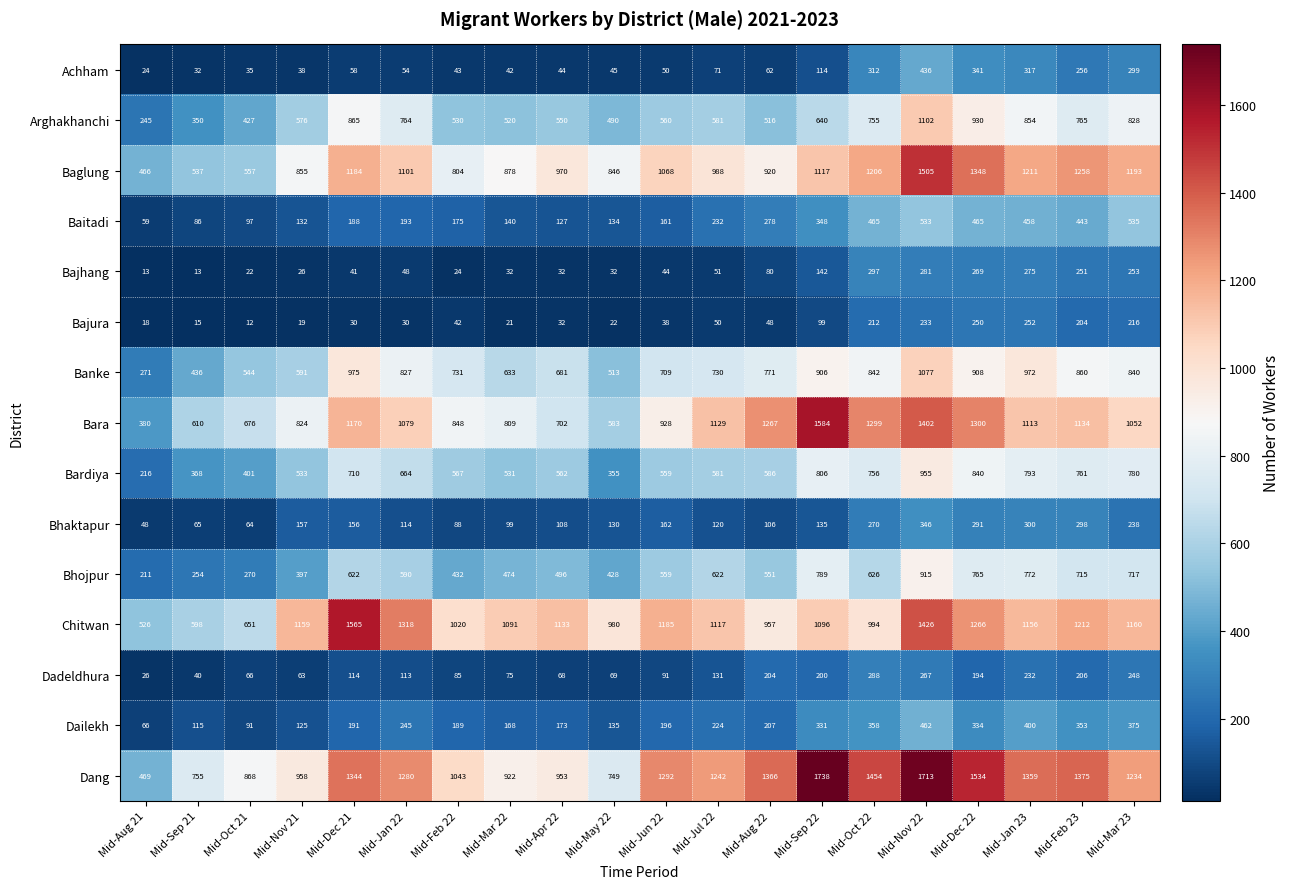

Where is Dadeldhura nearest to the value 157?

Mid-Jul 22